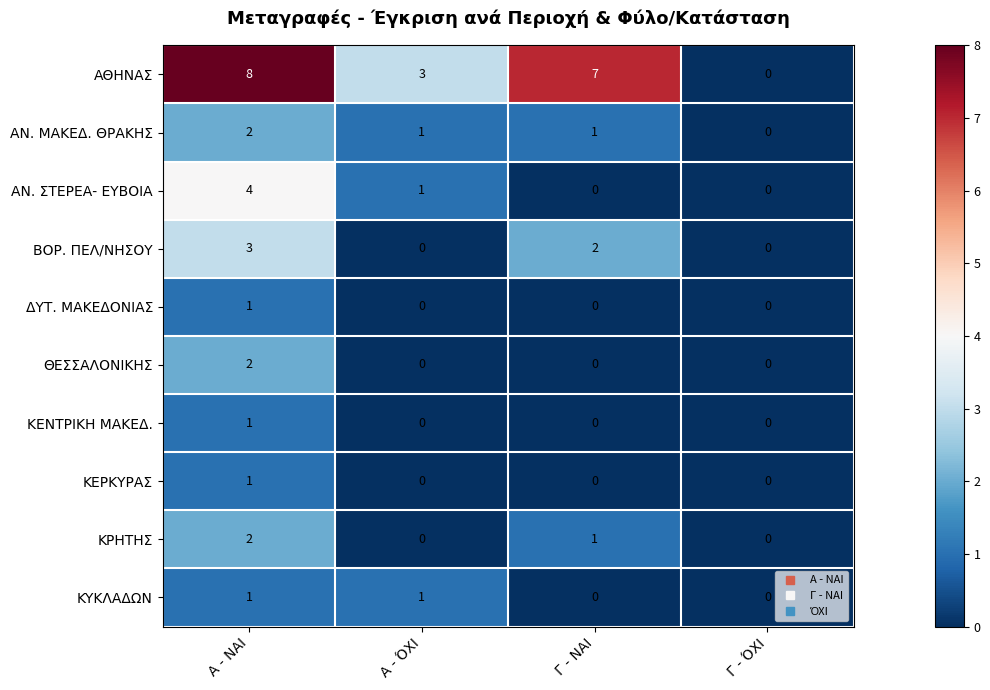

Which series has the largest total across all categories?

ΑΘΗΝΑΣ